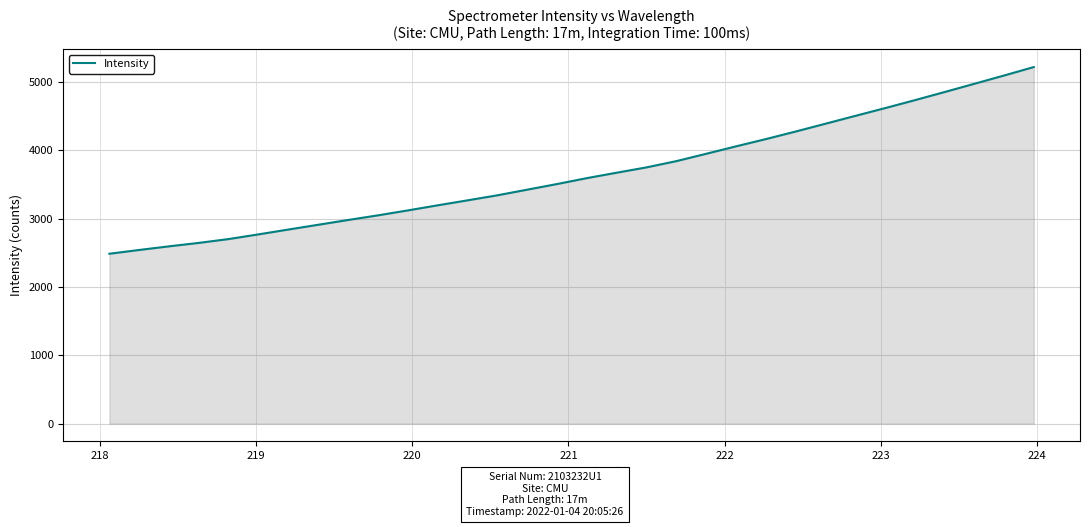

What is the smallest value displayed?

2486.9